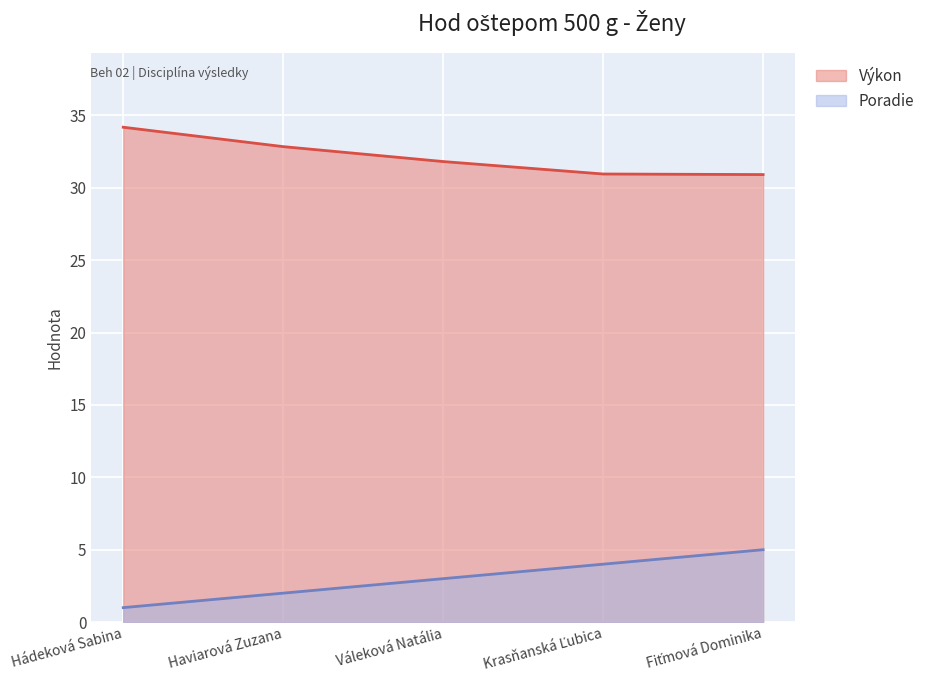

What is the label of the 2nd point from the left?

Haviarová Zuzana